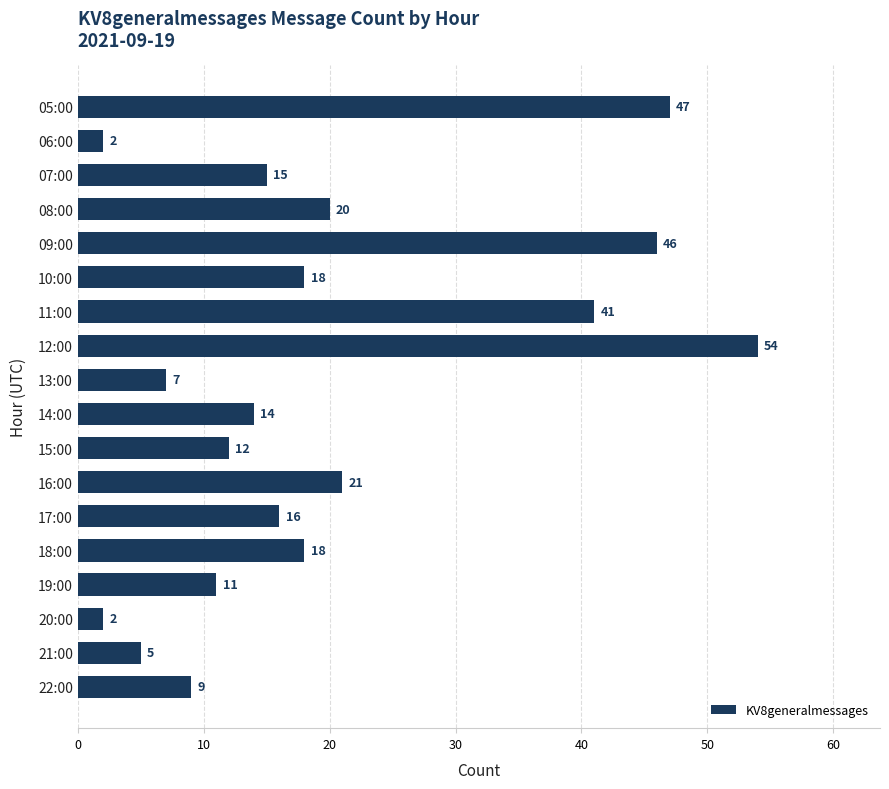

At which category does the chart reach its peak across all series?

12:00